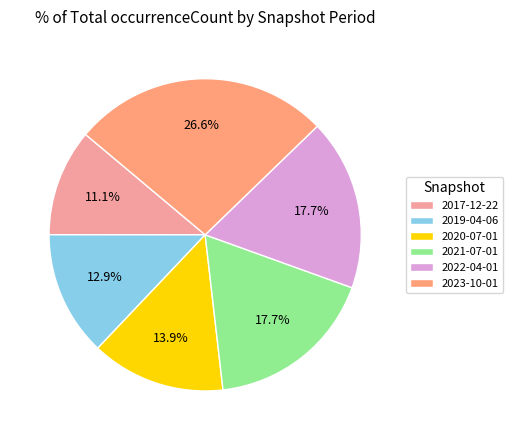

What is the ratio of the value at 2017-12-22 to the value at 2023-10-01?

0.4